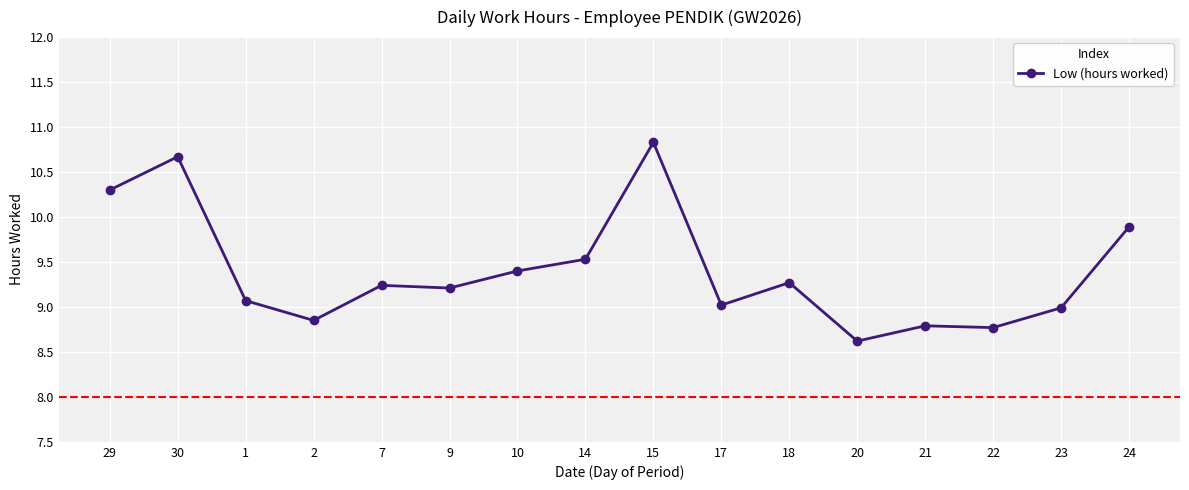

What is the approximate value at 20?

8.6